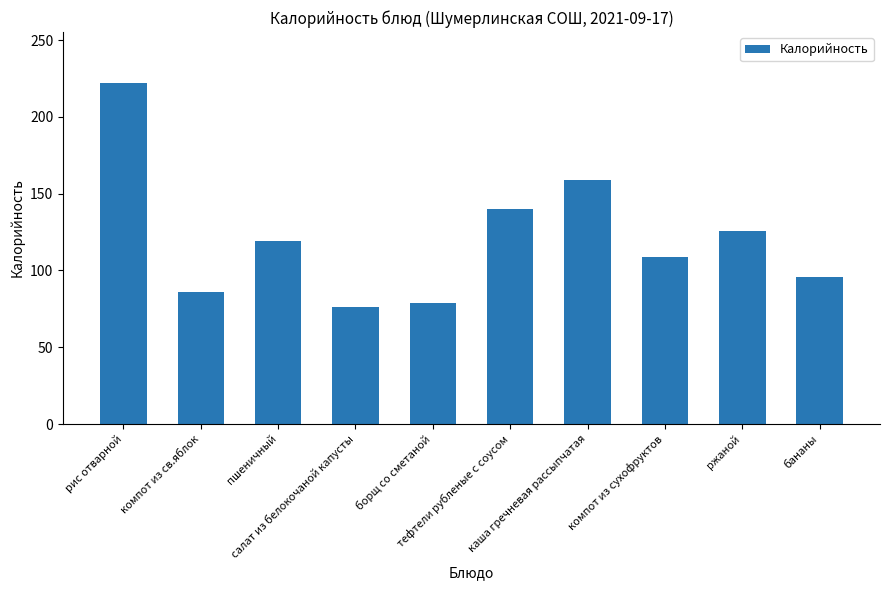

Are the bars horizontal?

No